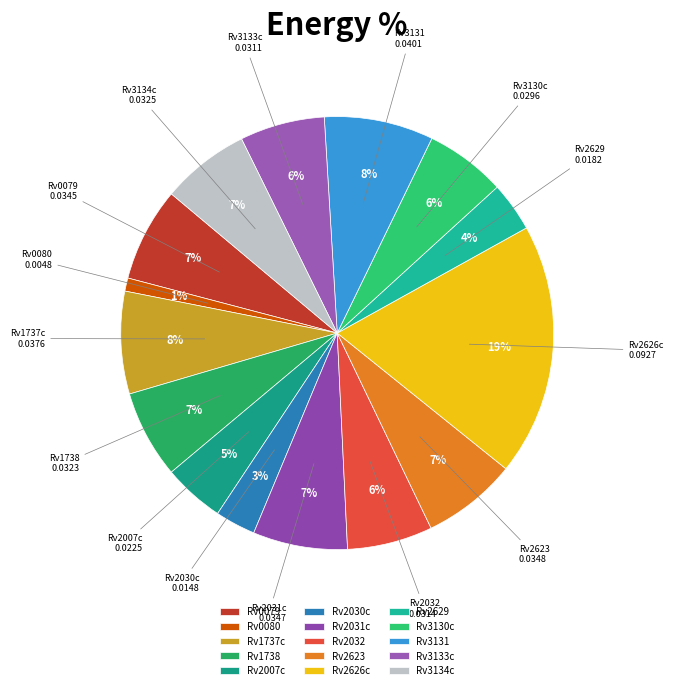

Is there any slice that represents more than half of the pie?

No